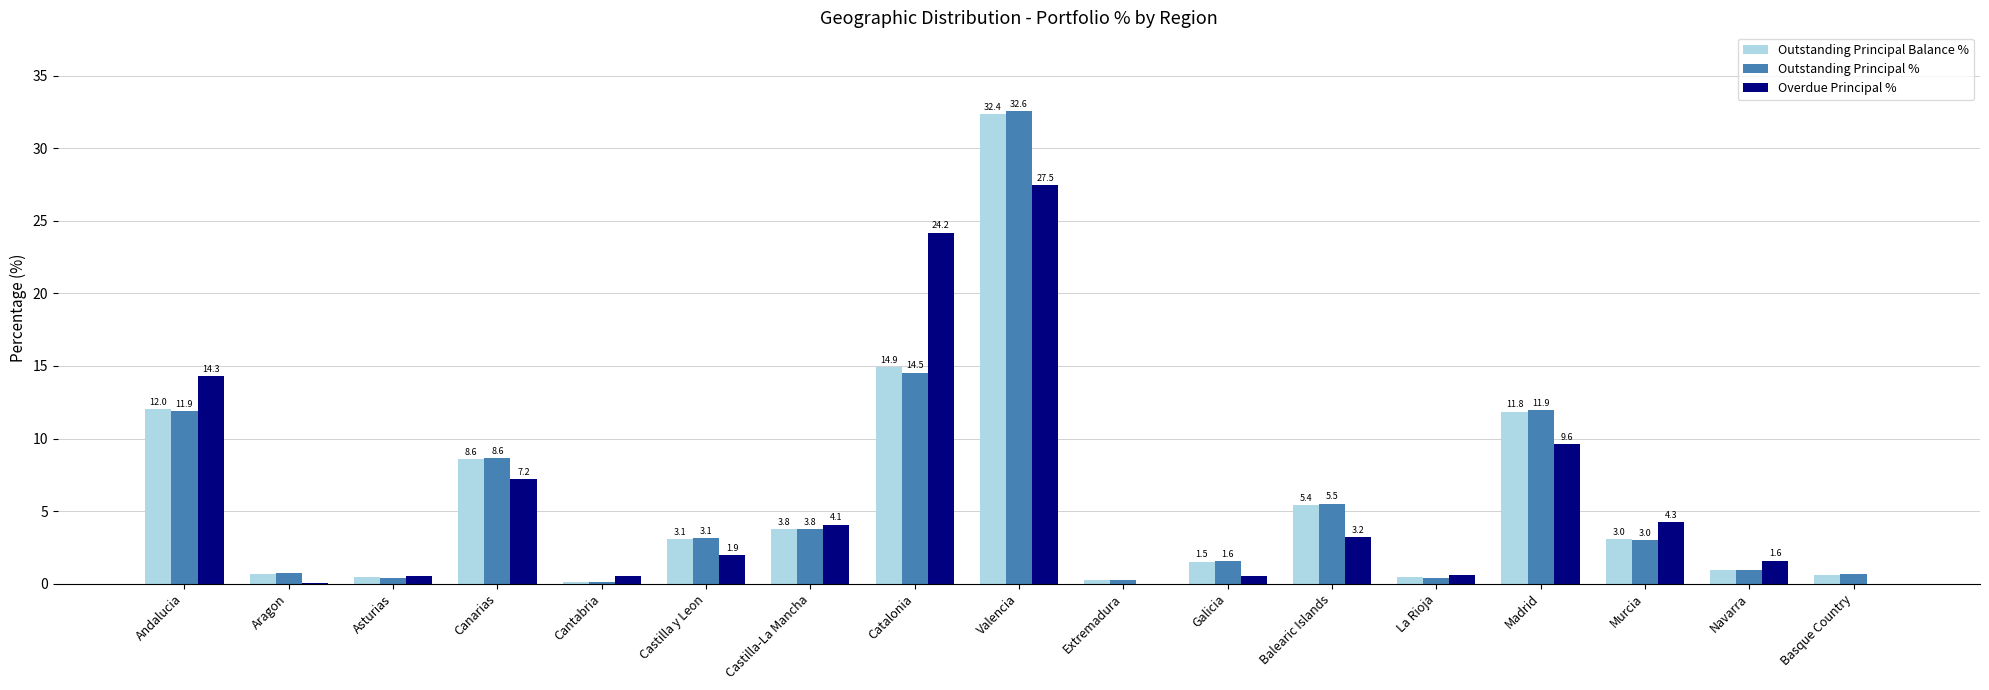

How many categories are shown in the chart?

17